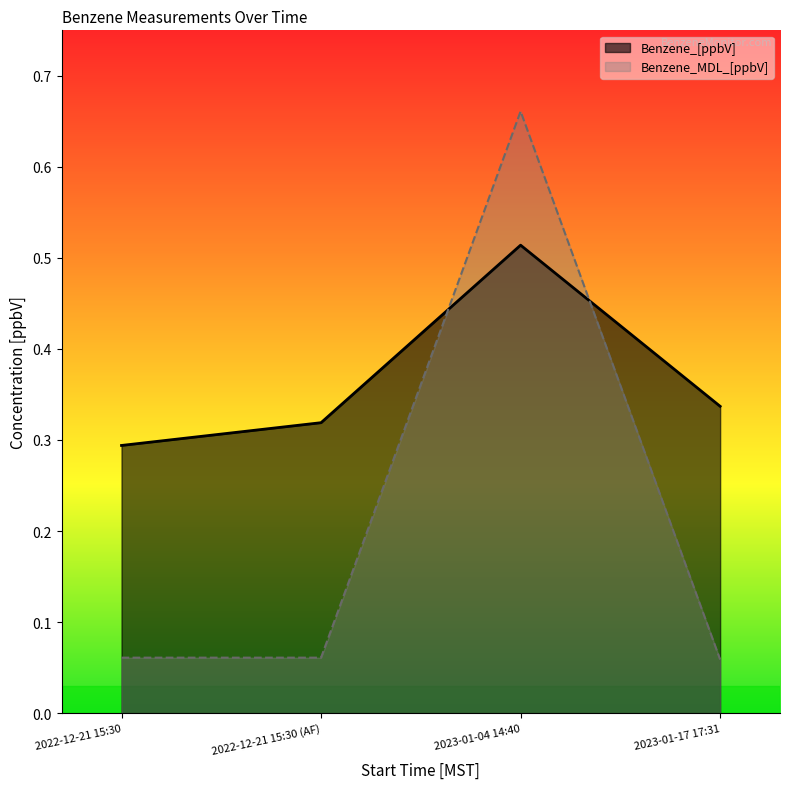

After their last crossing, which series has the higher values: Benzene_MDL_[ppbV] or Benzene_[ppbV]?

Benzene_[ppbV]